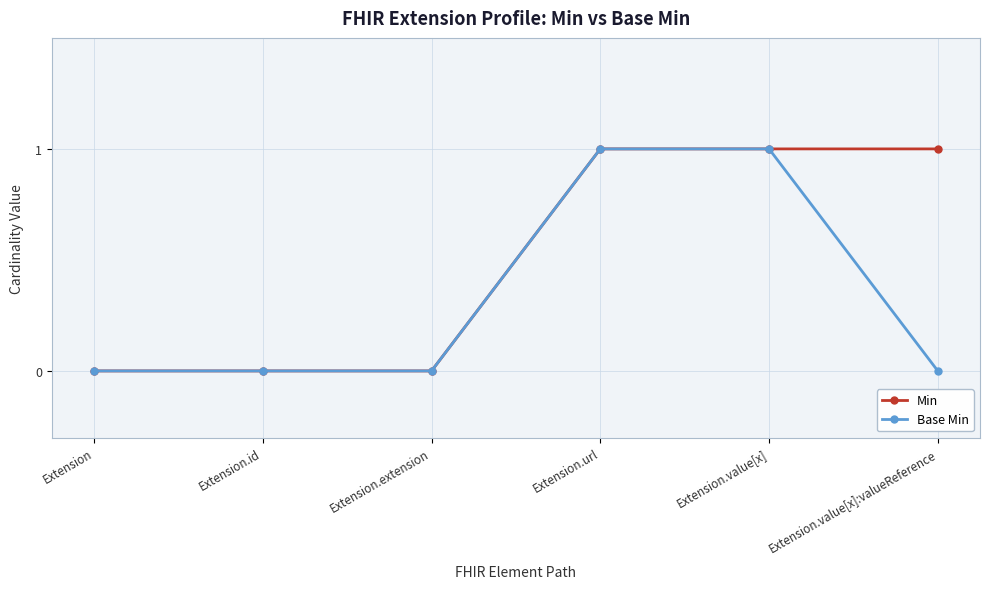

What is the difference between the highest and lowest values at Extension.value[x]:valueReference?

1